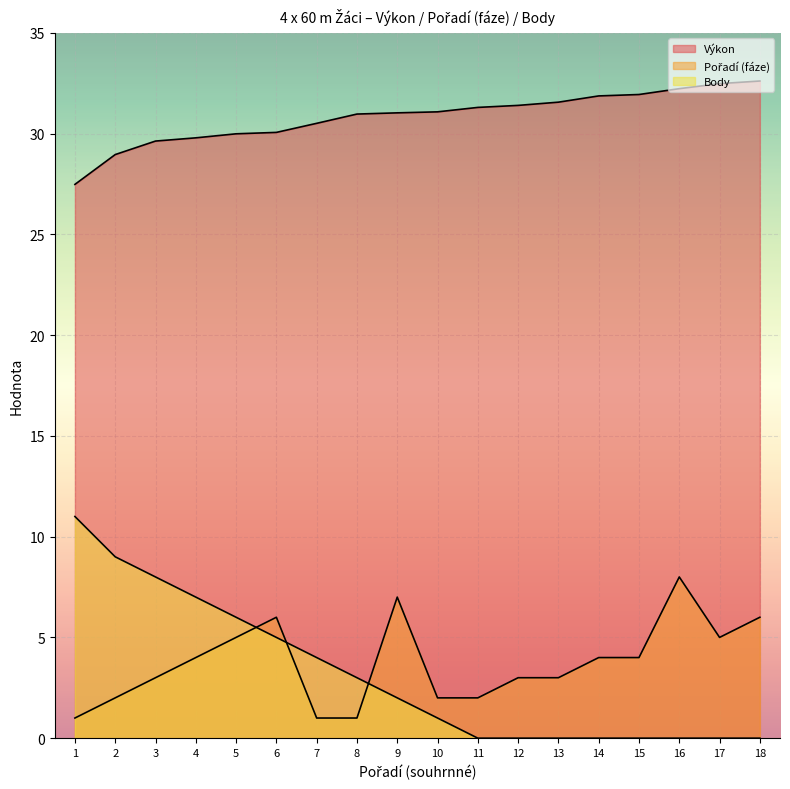

The Výkon series shows 31.9 at 14. True or false?

True